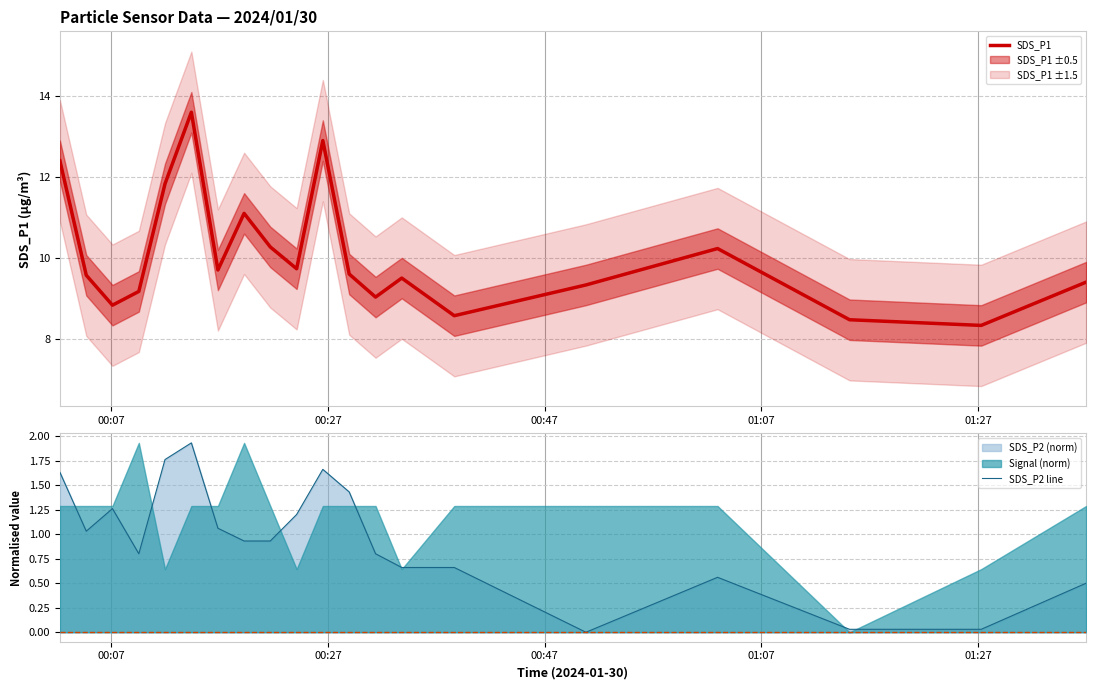

What is the minimum value for SDS_P1?

8.3